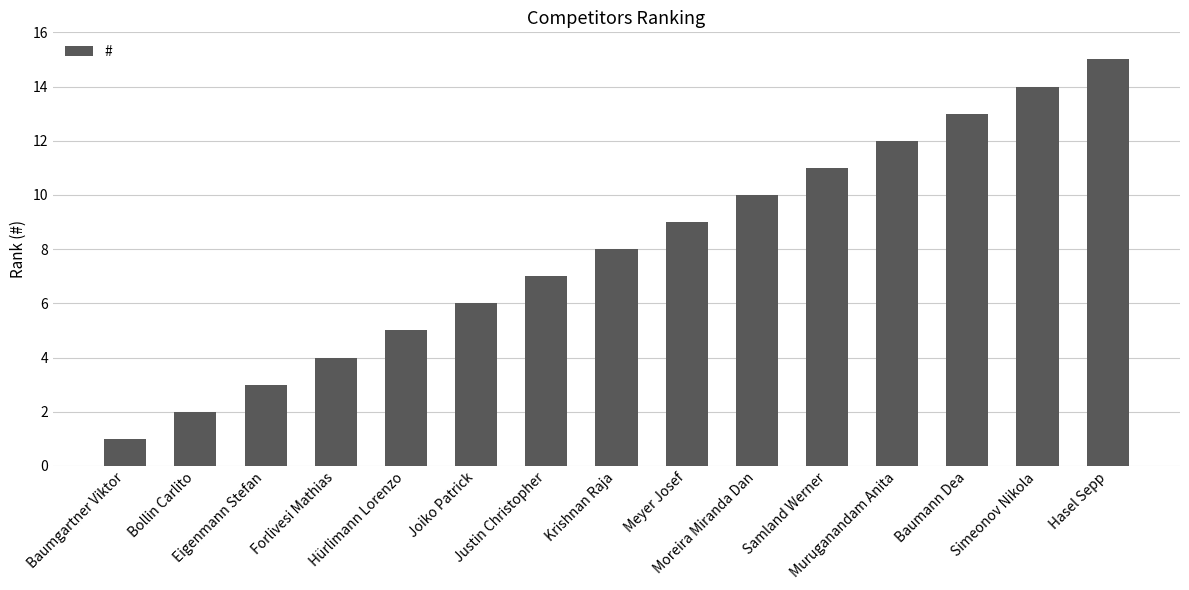

What is the ratio of the value at Justin Christopher to the value at Muruganandam Anita?

0.6